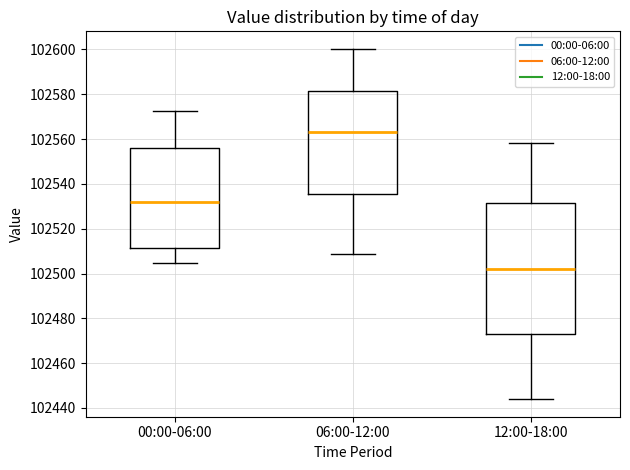

Reading left to right, read every box against the y-axis: the position of its median line, the range the box covers, and the ends of its whiskers. The values are not printed on the chart, so give them approximately, as read against the axis.

00:00-06:00: median 102532, box 102512 to 102556, whiskers 102504 to 102572
06:00-12:00: median 102564, box 102536 to 102582, whiskers 102508 to 102600
12:00-18:00: median 102502, box 102472 to 102532, whiskers 102444 to 102558